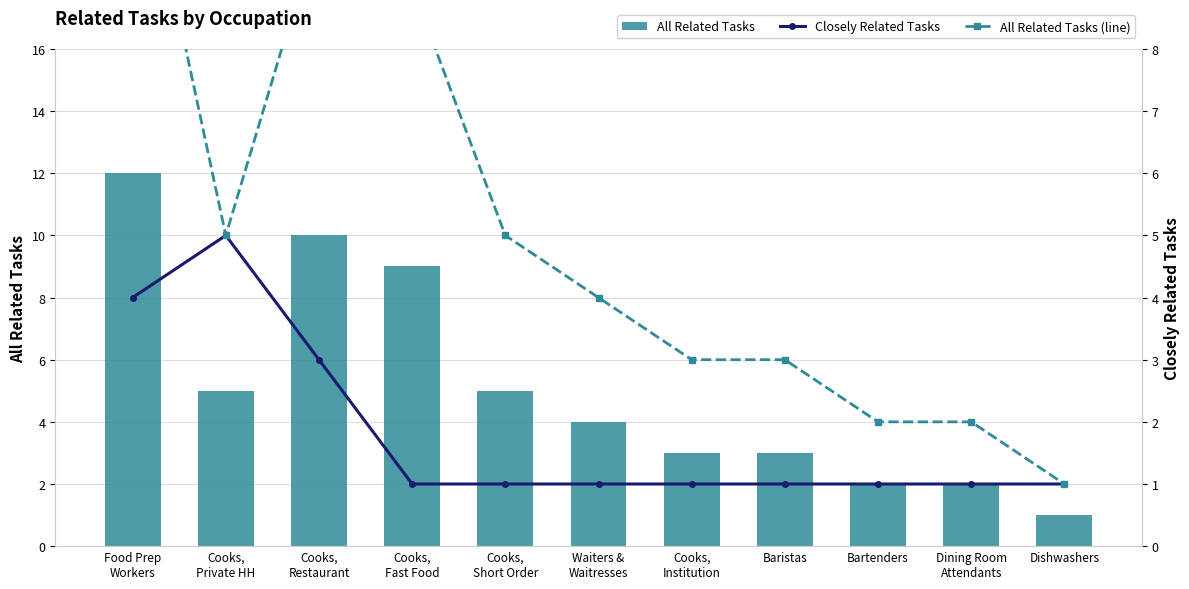

What is the difference between the maximum and minimum values in the All Related Tasks (line) series?

11